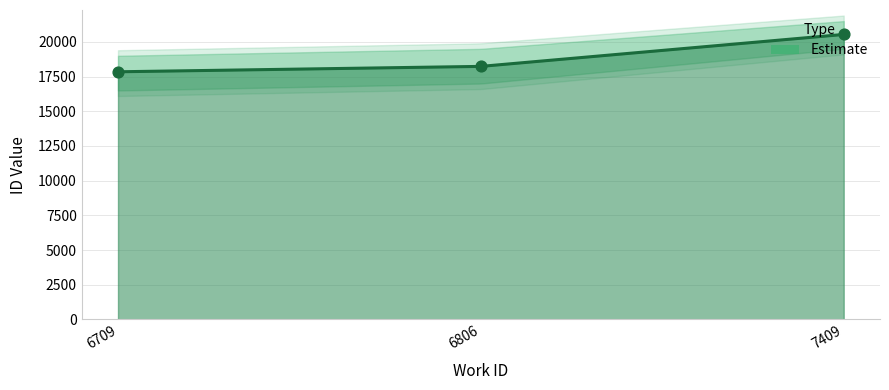

Between 6709 and 6806, which is larger?

6806